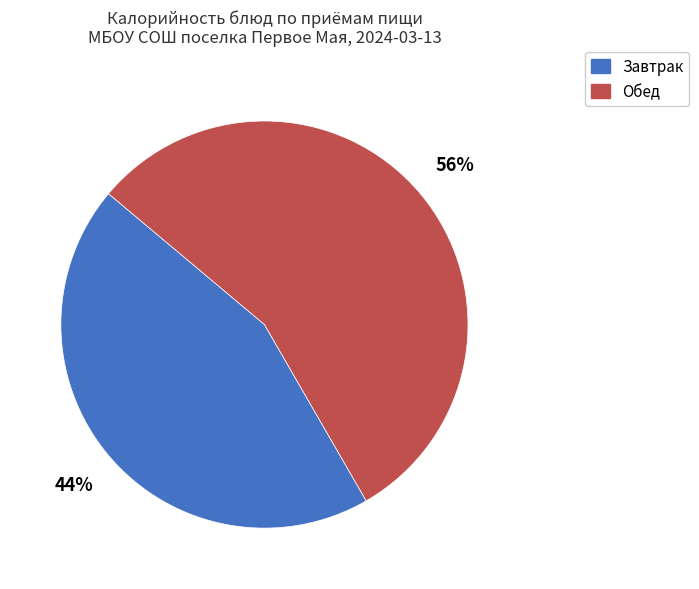

To the nearest percent, what is the combined percentage of Завтрак and Обед?

100%